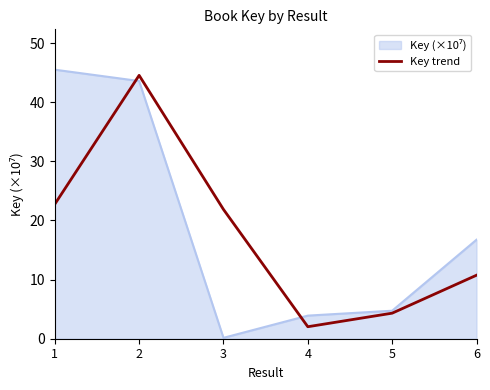

What is the maximum value for Key trend?

44.6